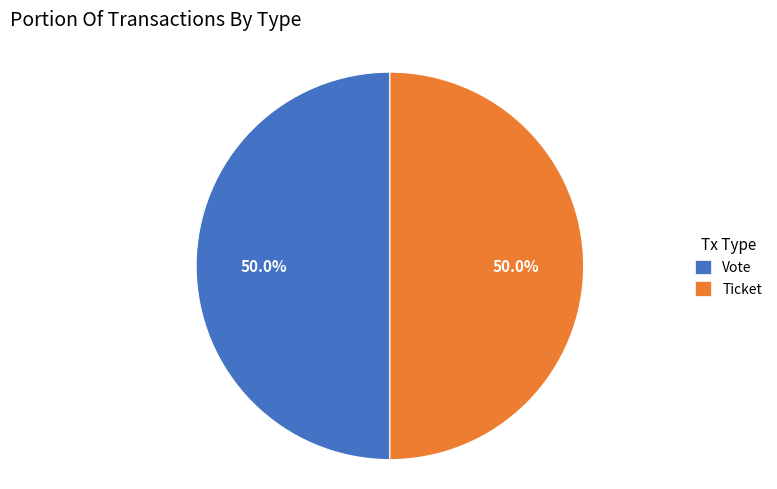

What percentage is NOT represented by Ticket?

50.0%